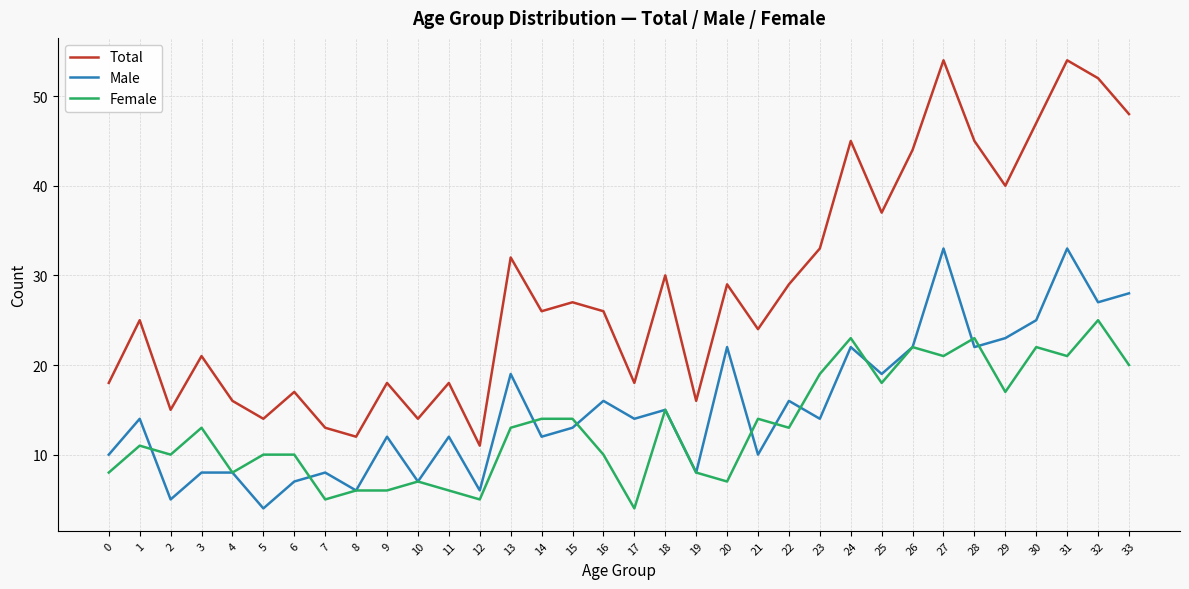

At 1, list the series in order from largest to smallest.

Total, Male, Female